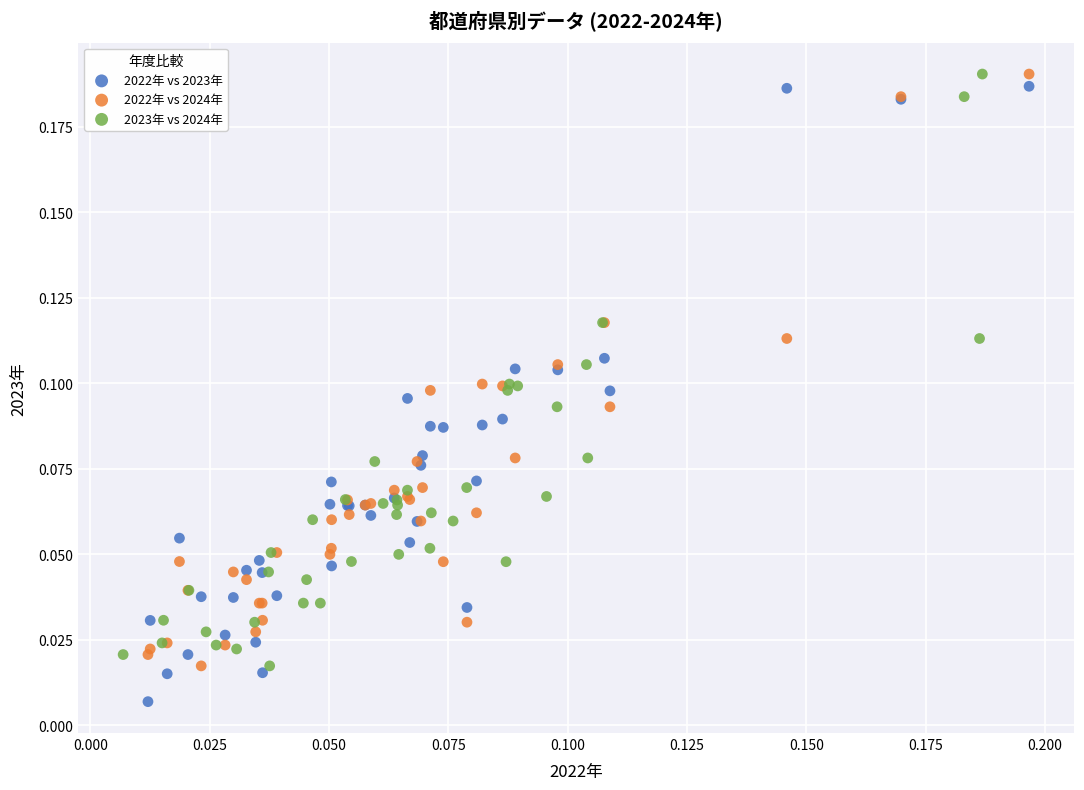

What are all the series names shown in the legend?

2022年 vs 2023年, 2022年 vs 2024年, 2023年 vs 2024年